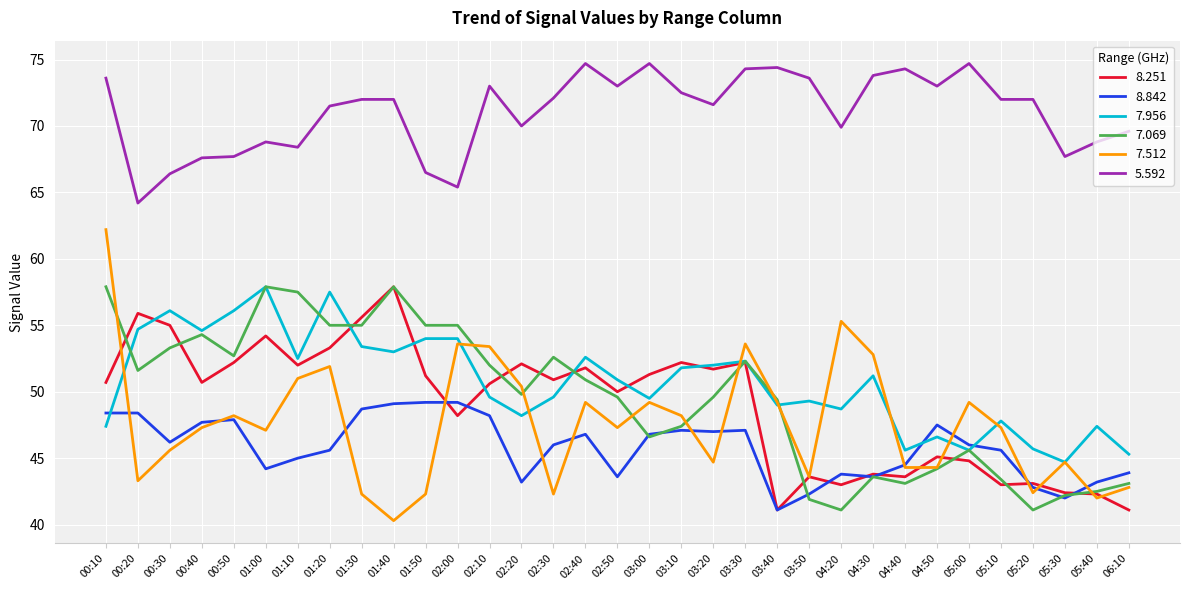

True or false: 8.842 has a value of 27.7 at 00:20.

False